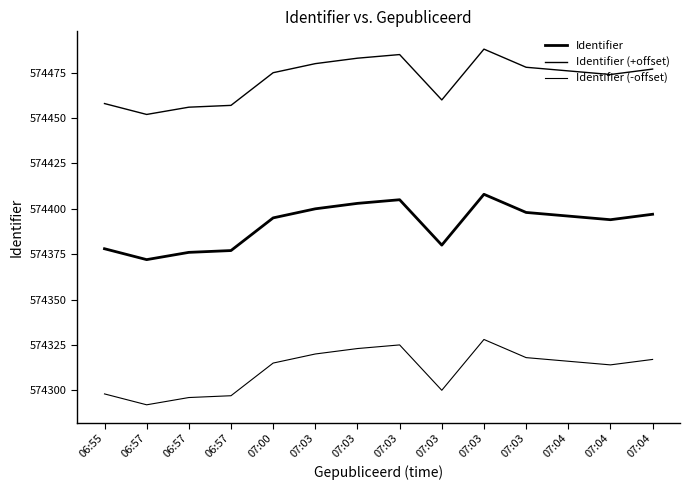

Does the chart have visible grid lines?

No